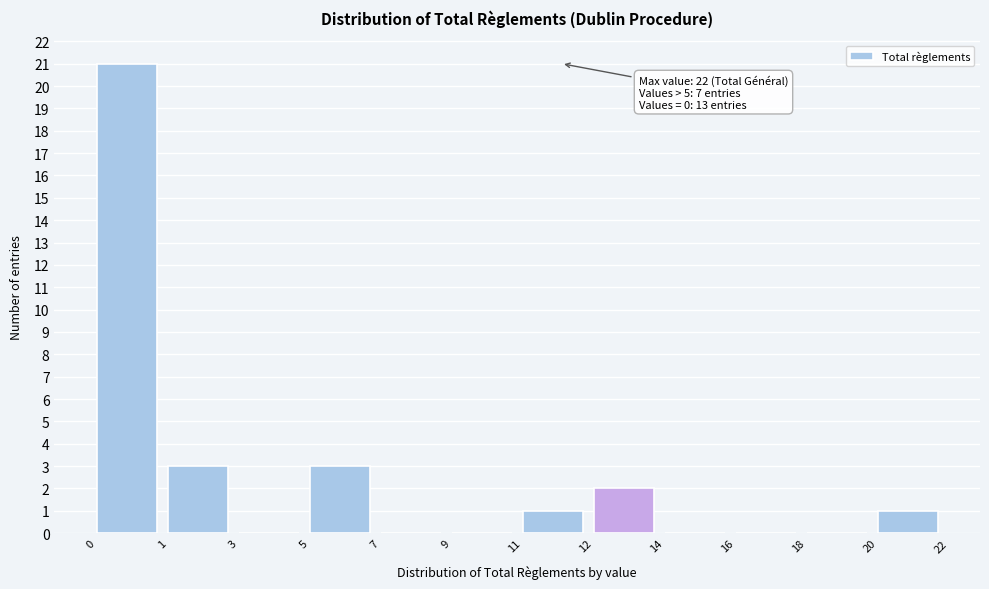

Reading right to left, what are all the values shown in this chart?

20=1	18=0	16=0	14=0	12=2	11=1	9=0	7=0	5=3	3=0	1=3	0=21